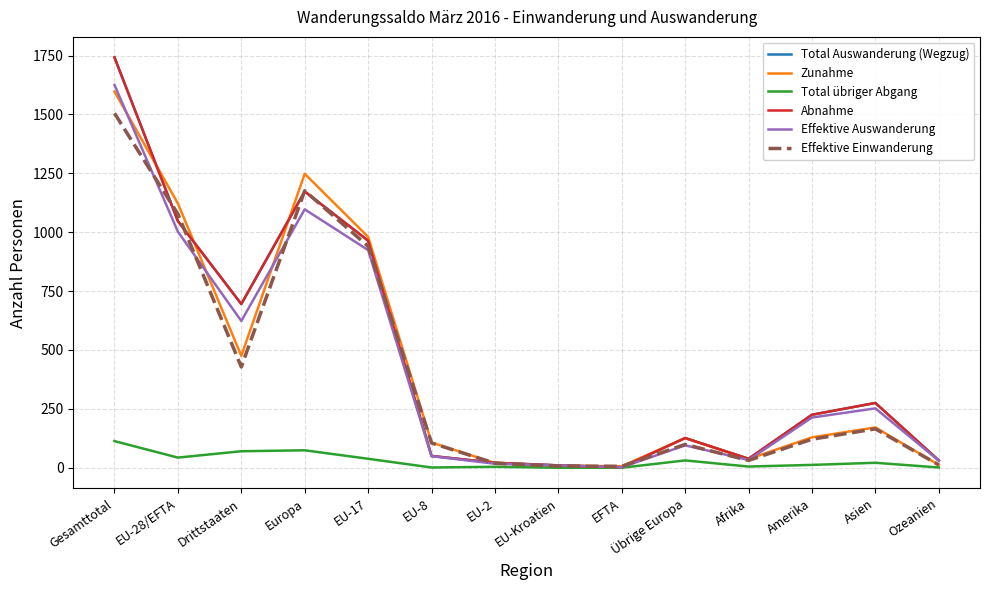

What is the average value of the Effektive Einwanderung series?

406